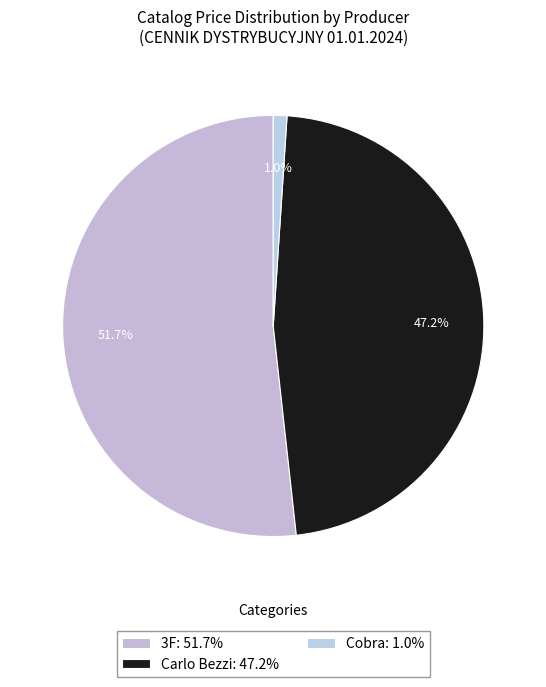

How many slices are in this pie chart?

3